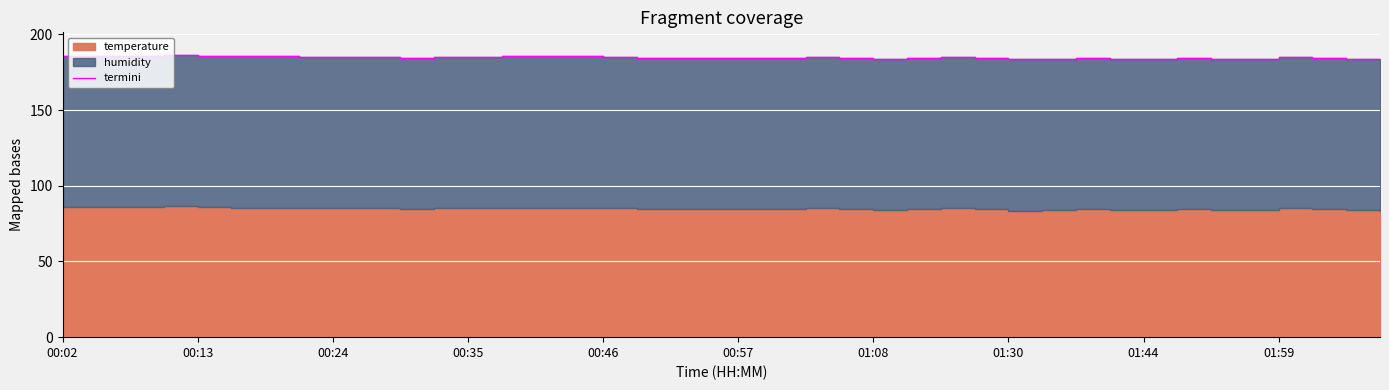

How many values are below 184?

9